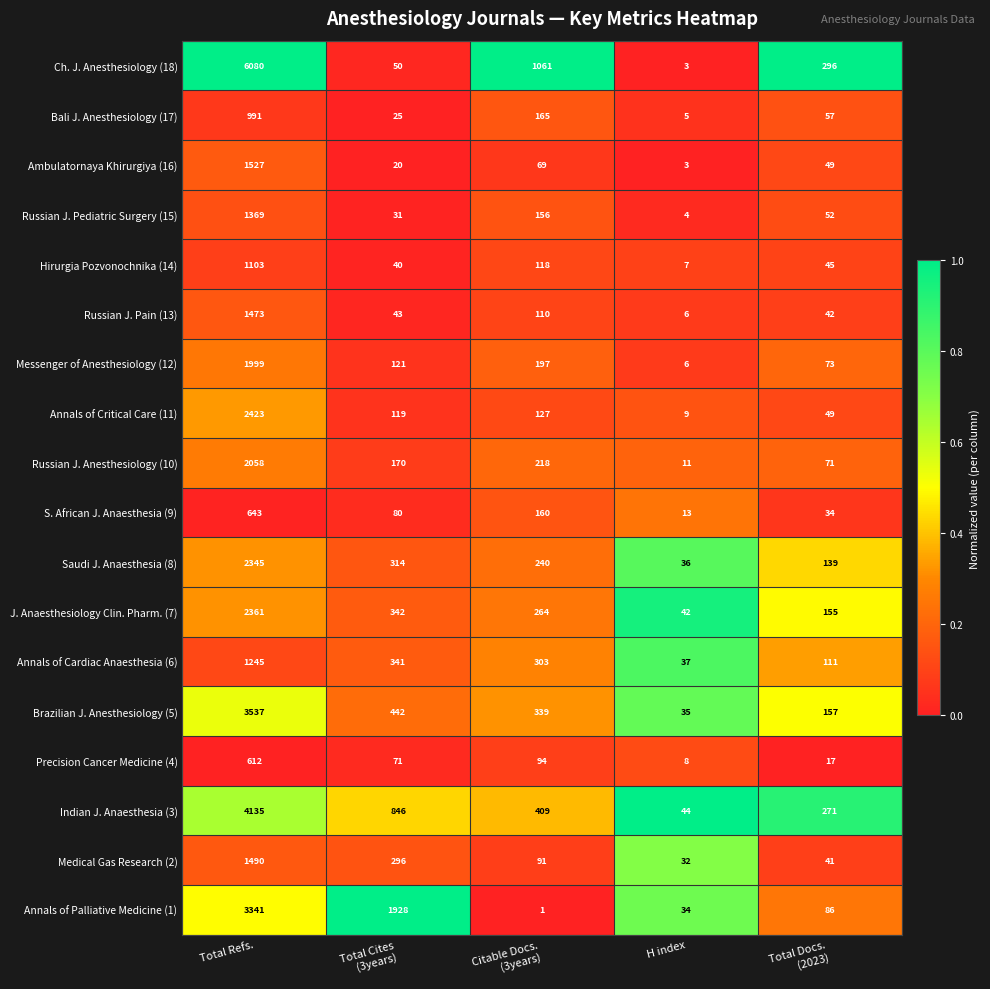

Which series has the largest total across all categories?

Ch. J. Anesthesiology (18)